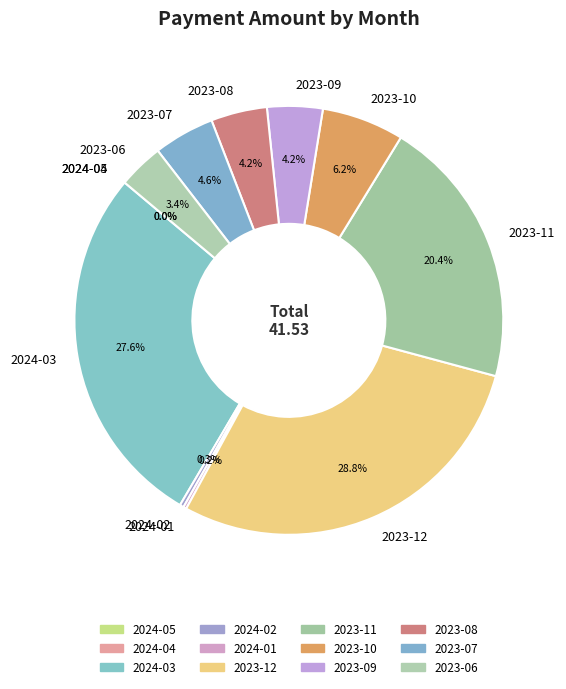

Does 2023-11 account for over 50% of the chart?

No